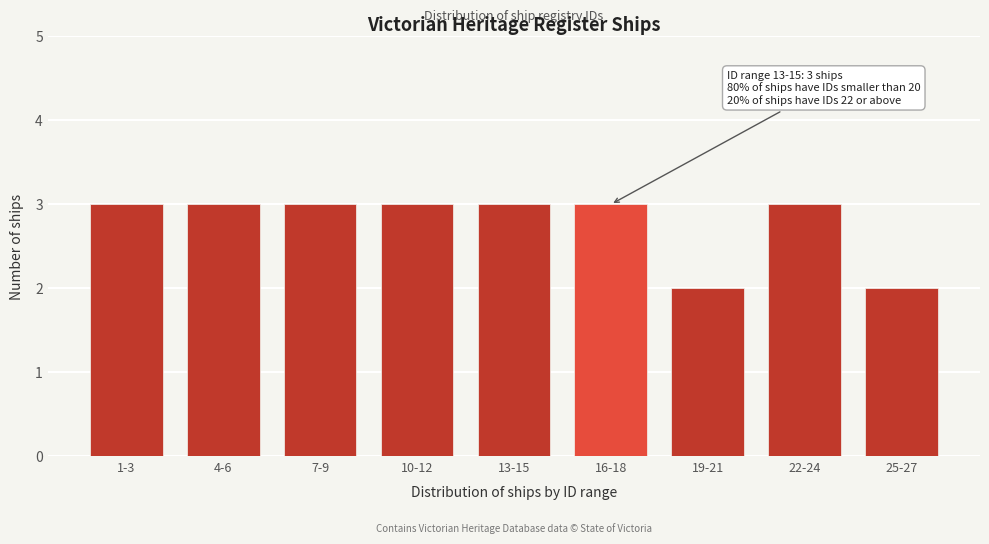

Reading right to left, transcribe all the data shown in this chart.

25-27=2	22-24=3	19-21=2	16-18=3	13-15=3	10-12=3	7-9=3	4-6=3	1-3=3